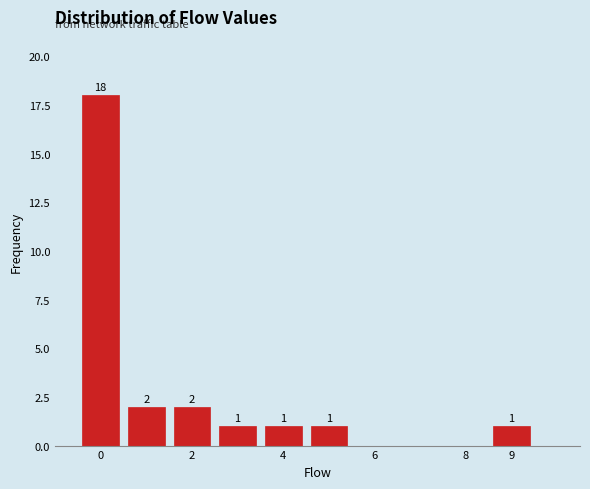

Which range on the x-axis has the tallest bar?

-0.5 to 0.5